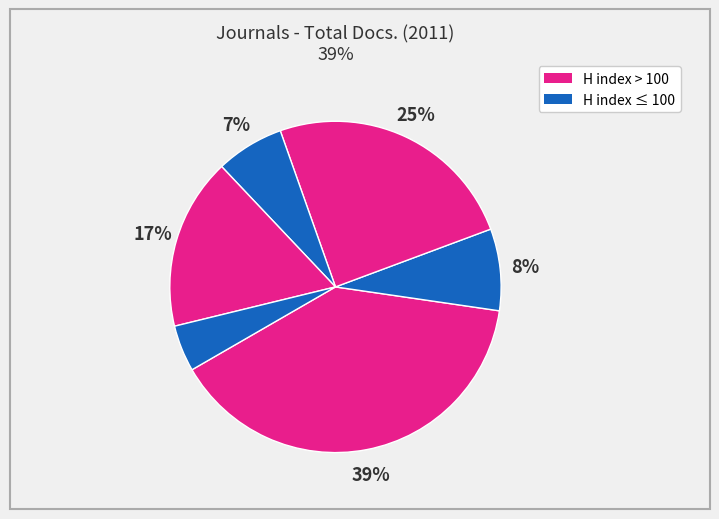

How many slices are in this pie chart?

6